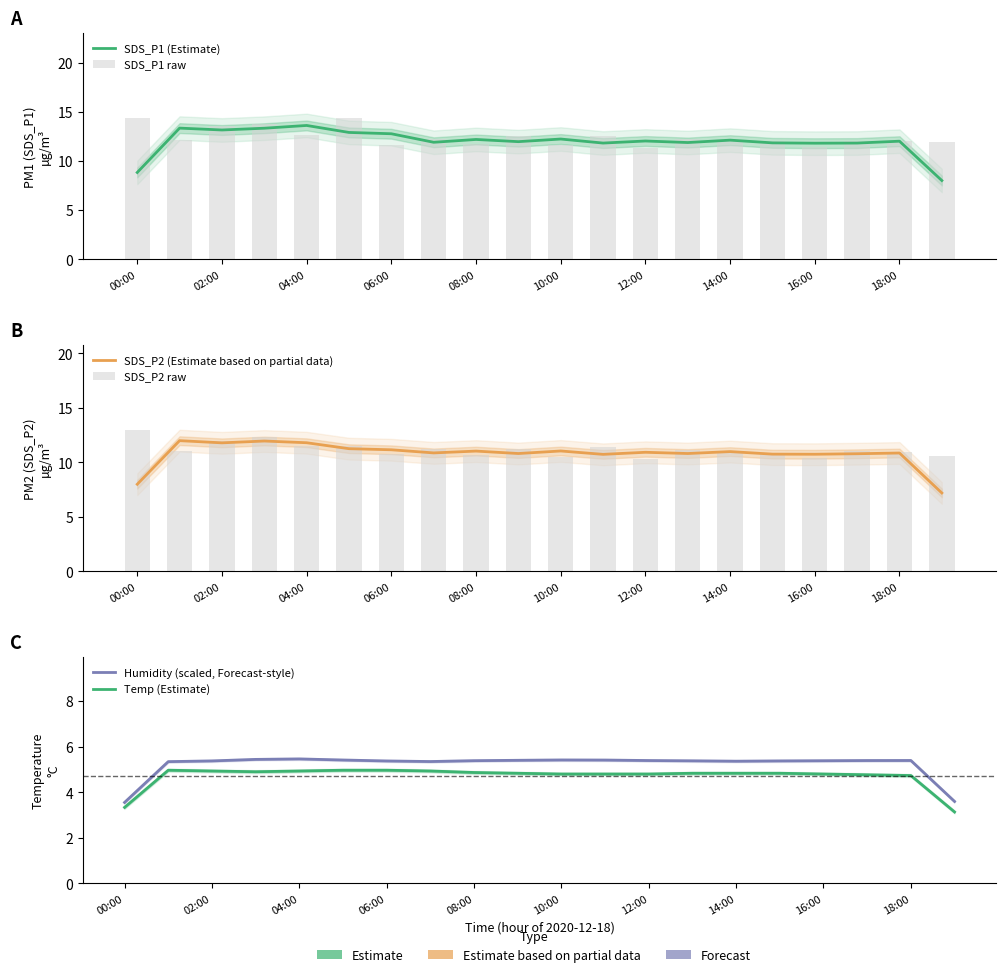

The Humidity (scaled, Forecast-style) series shows 1.7 at 14:00. True or false?

False